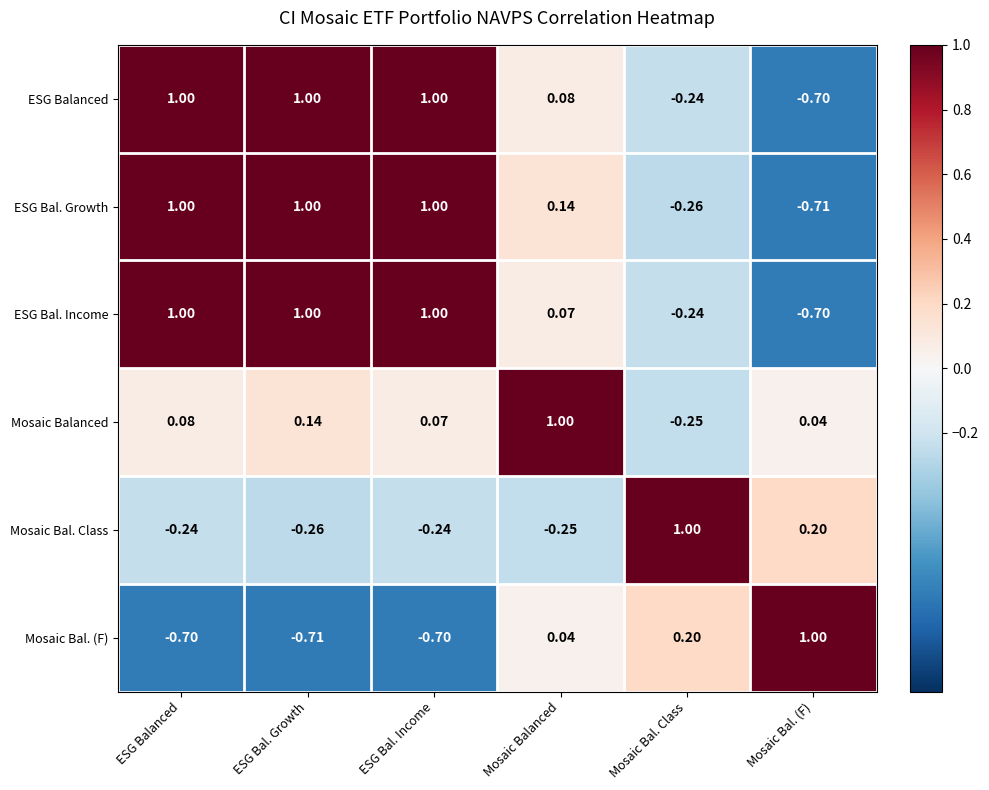

At which label is Mosaic Balanced closest to 0?

Mosaic Bal. (F)